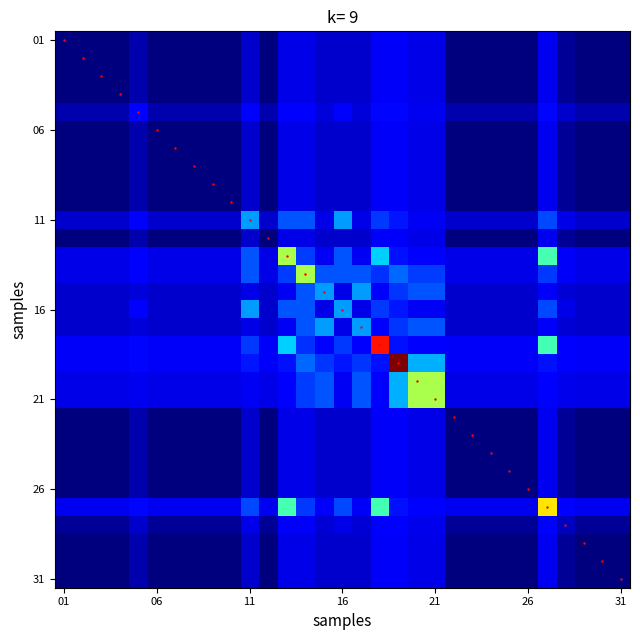

What is the maximum value shown in the chart?

30.0